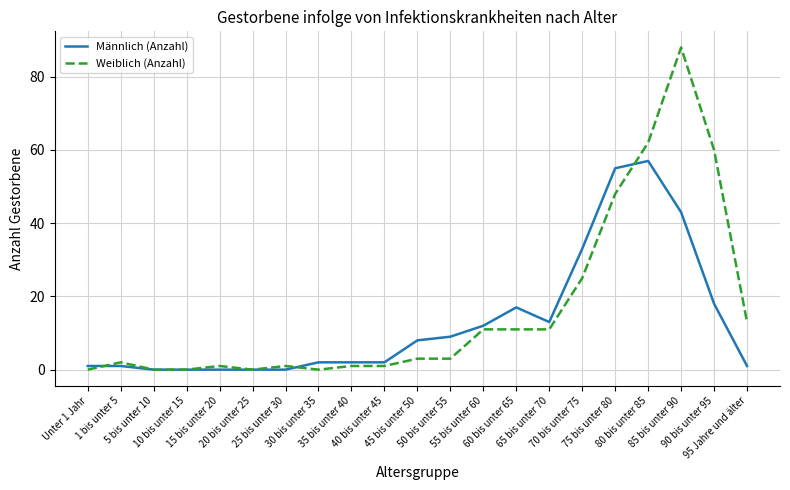

List the series in order of their peak value, highest first.

Weiblich (Anzahl), Männlich (Anzahl)